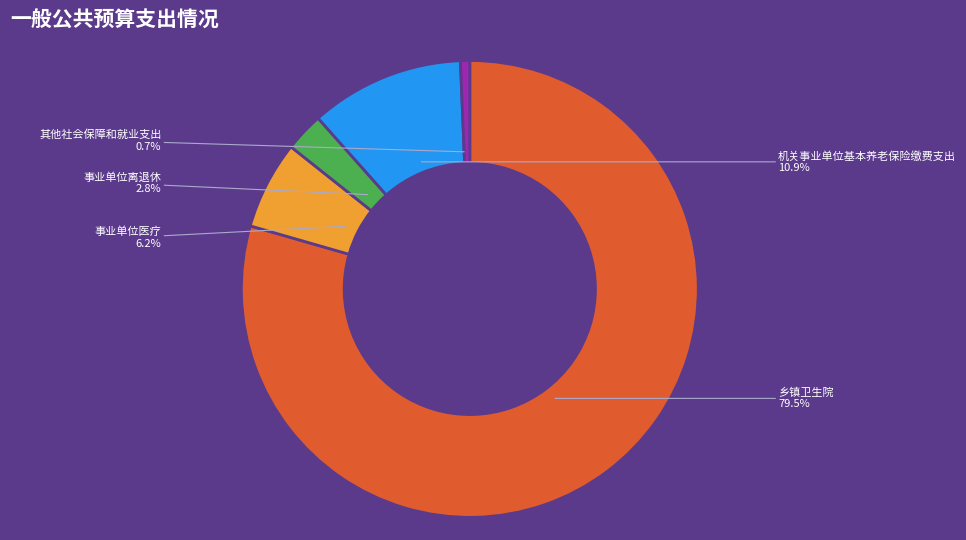

Rank the categories by value from highest to lowest.

乡镇卫生院, 机关事业单位基本养老保险缴费支出, 事业单位医疗, 事业单位离退休, 其他社会保障和就业支出